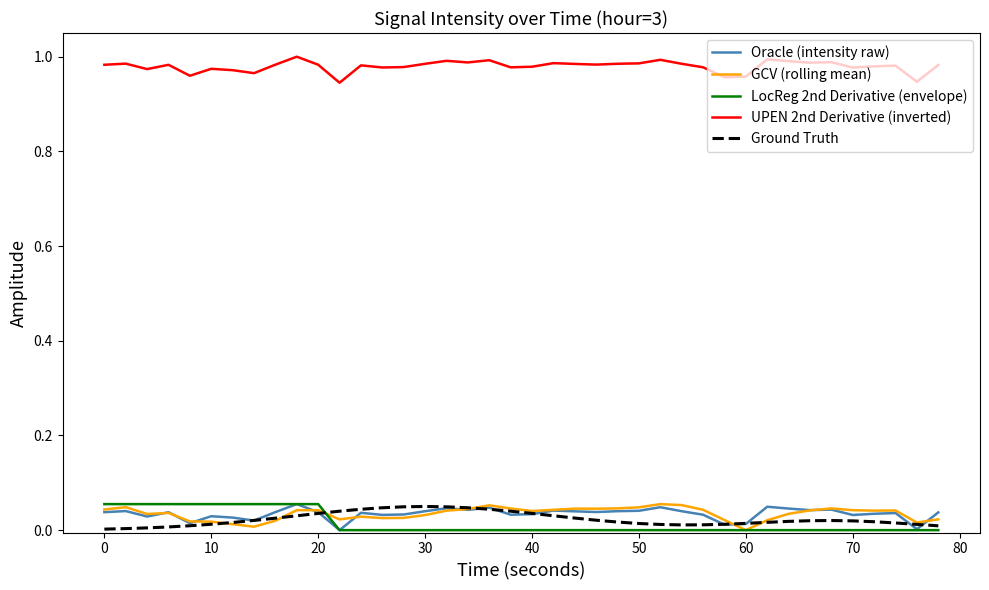

Which series has the largest total across all categories?

UPEN 2nd Derivative (inverted)